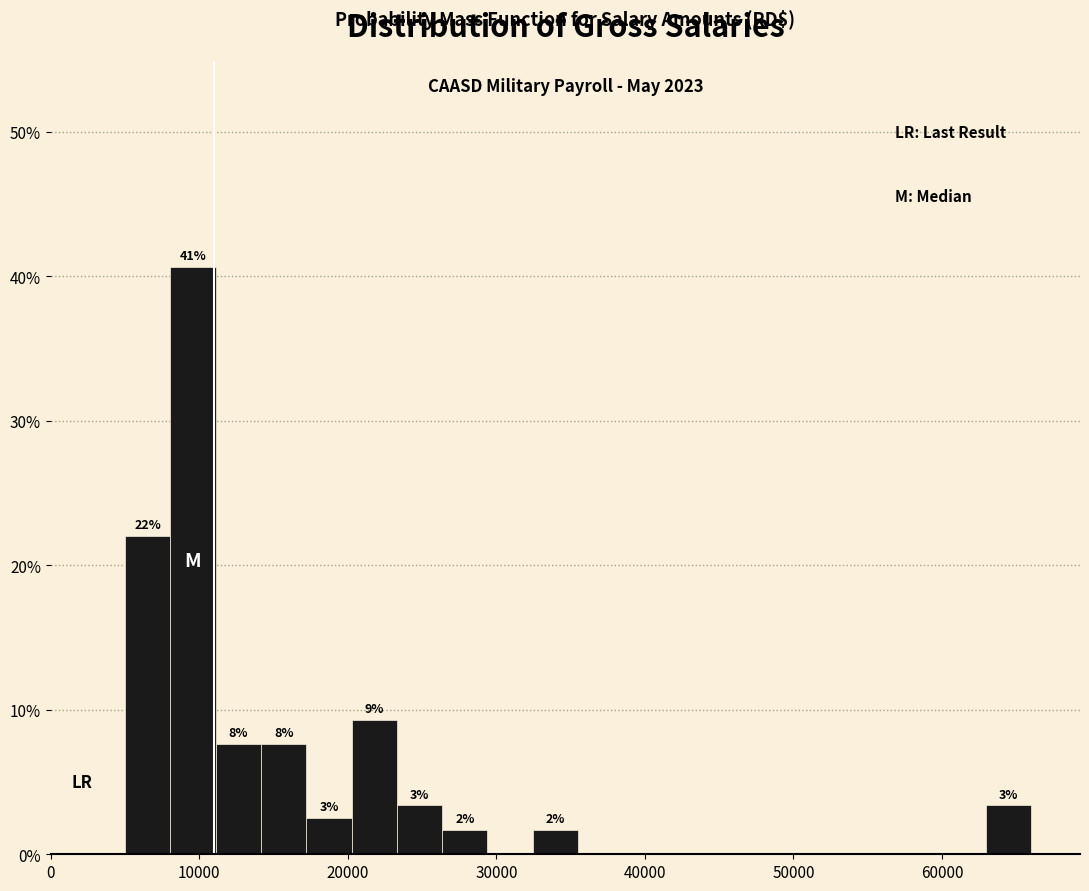

Read against the x-axis, roughly where is the centre of the tallest bar?

10000